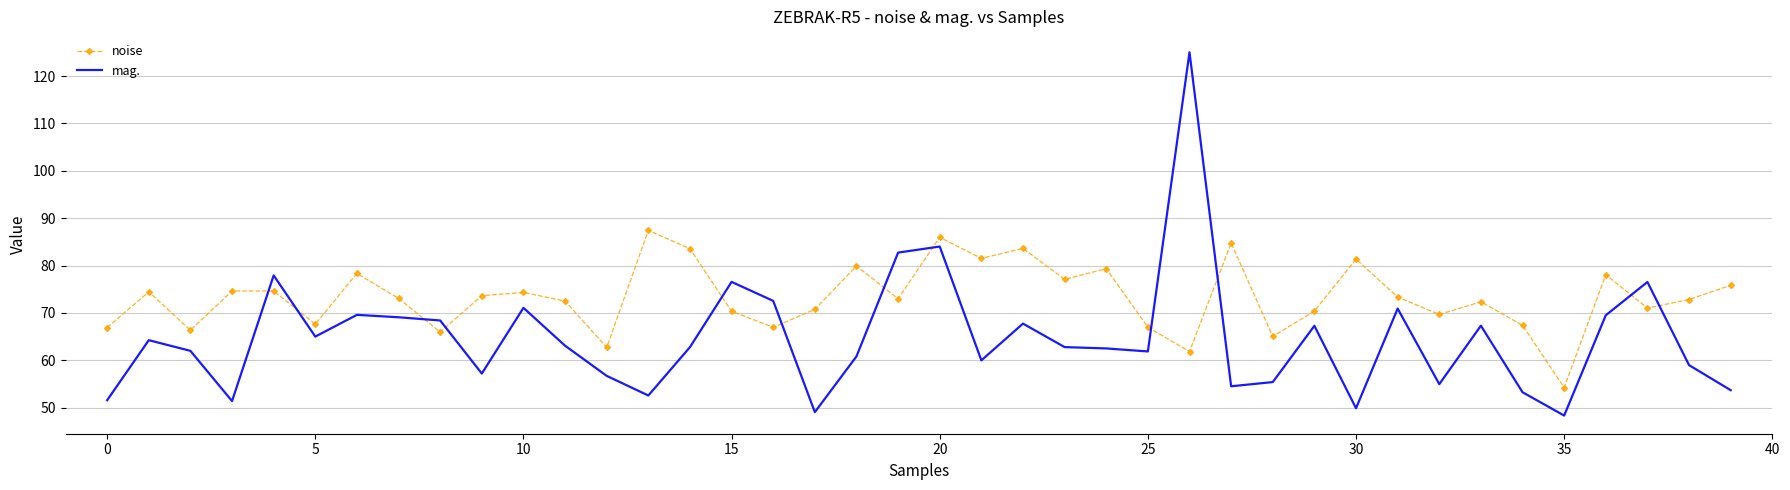

True or false: noise and mag. cross at least once.

True